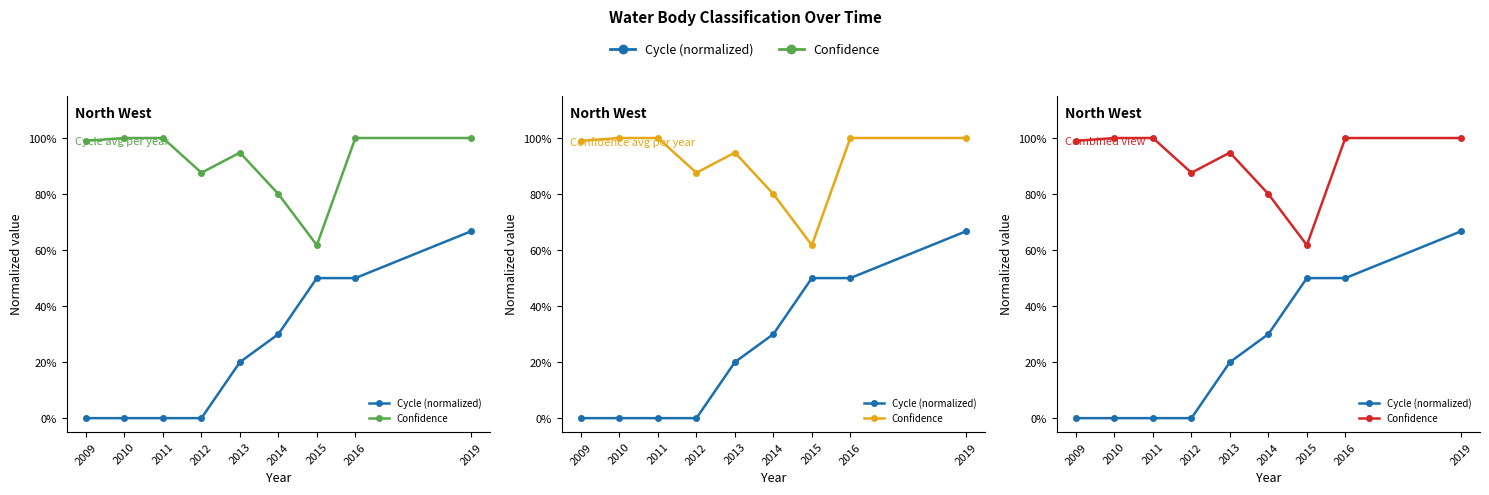

How many Cycle (normalized) values are between 0 and 1?

9